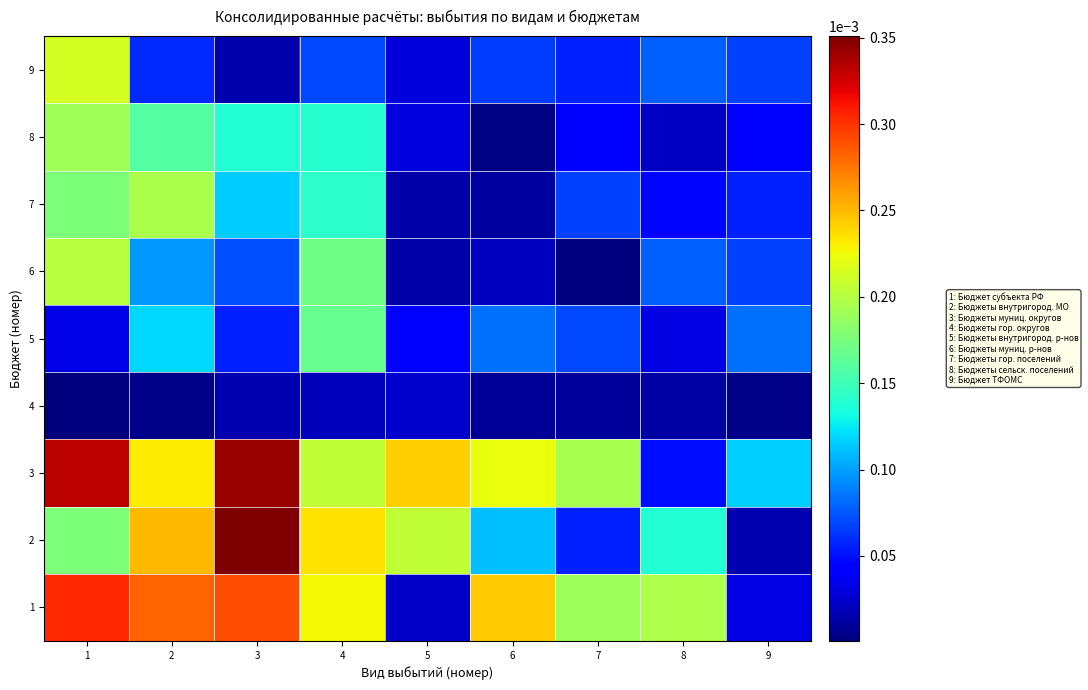

Which has a higher value, 4 or 8?

4